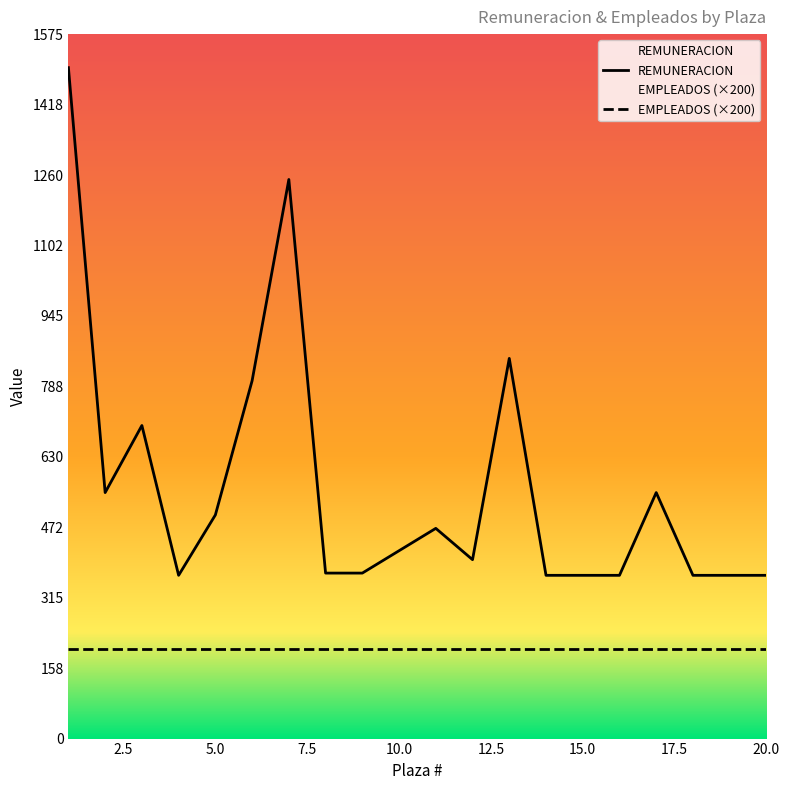

Where is the first local minimum?

2